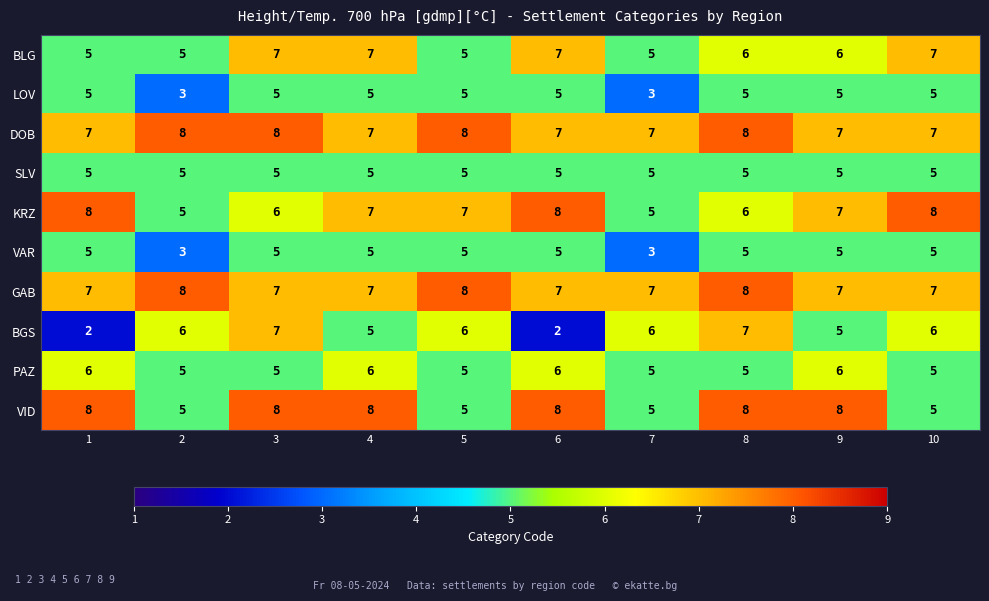

What value does the VAR series have at 9?

5